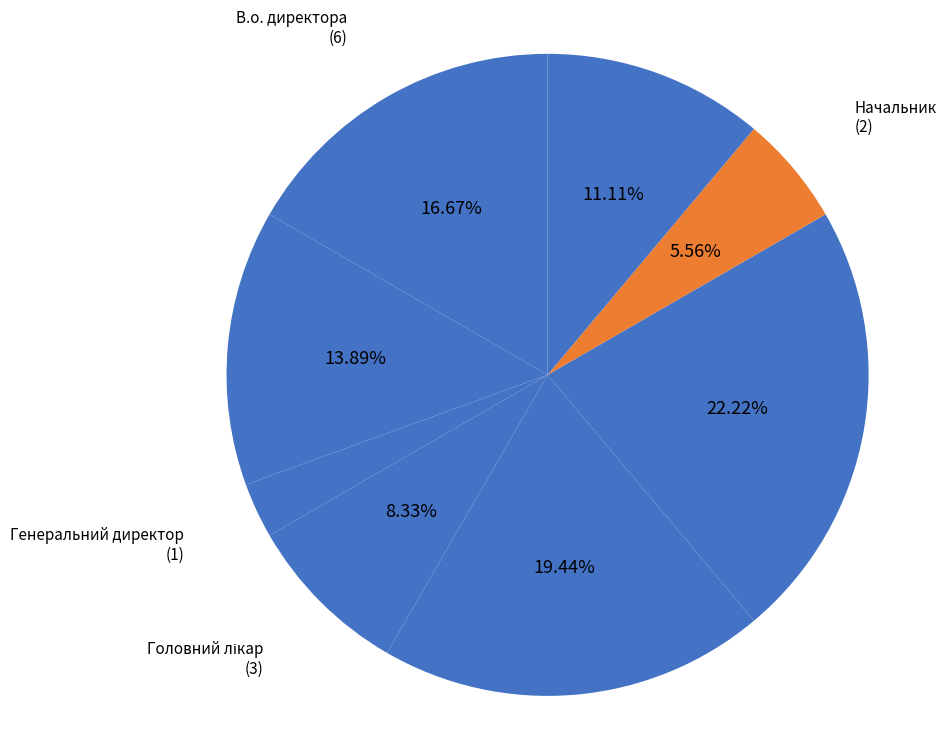

How many segments does this pie chart have?

8